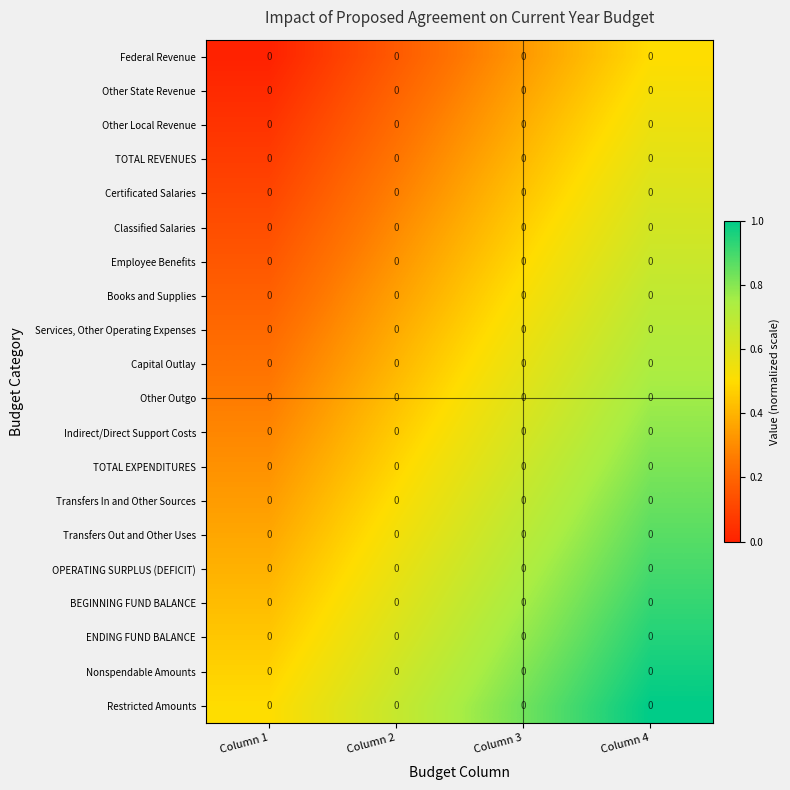

Reading left to right, list all the values displayed in this chart.

Federal Revenue: Column 1=0.0	Column 2=0.0	Column 3=0.0	Column 4=0.0
Other State Revenue: Column 1=0.0	Column 2=0.0	Column 3=0.0	Column 4=0.0
Other Local Revenue: Column 1=0.0	Column 2=0.0	Column 3=0.0	Column 4=0.0
TOTAL REVENUES: Column 1=0.0	Column 2=0.0	Column 3=0.0	Column 4=0.0
Certificated Salaries: Column 1=0.0	Column 2=0.0	Column 3=0.0	Column 4=0.0
Classified Salaries: Column 1=0.0	Column 2=0.0	Column 3=0.0	Column 4=0.0
Employee Benefits: Column 1=0.0	Column 2=0.0	Column 3=0.0	Column 4=0.0
Books and Supplies: Column 1=0.0	Column 2=0.0	Column 3=0.0	Column 4=0.0
Services, Other Operating Expenses: Column 1=0.0	Column 2=0.0	Column 3=0.0	Column 4=0.0
Capital Outlay: Column 1=0.0	Column 2=0.0	Column 3=0.0	Column 4=0.0
Other Outgo: Column 1=0.0	Column 2=0.0	Column 3=0.0	Column 4=0.0
Indirect/Direct Support Costs: Column 1=0.0	Column 2=0.0	Column 3=0.0	Column 4=0.0
TOTAL EXPENDITURES: Column 1=0.0	Column 2=0.0	Column 3=0.0	Column 4=0.0
Transfers In and Other Sources: Column 1=0.0	Column 2=0.0	Column 3=0.0	Column 4=0.0
Transfers Out and Other Uses: Column 1=0.0	Column 2=0.0	Column 3=0.0	Column 4=0.0
OPERATING SURPLUS (DEFICIT): Column 1=0.0	Column 2=0.0	Column 3=0.0	Column 4=0.0
BEGINNING FUND BALANCE: Column 1=0.0	Column 2=0.0	Column 3=0.0	Column 4=0.0
ENDING FUND BALANCE: Column 1=0.0	Column 2=0.0	Column 3=0.0	Column 4=0.0
Nonspendable Amounts: Column 1=0.0	Column 2=0.0	Column 3=0.0	Column 4=0.0
Restricted Amounts: Column 1=0.0	Column 2=0.0	Column 3=0.0	Column 4=0.0